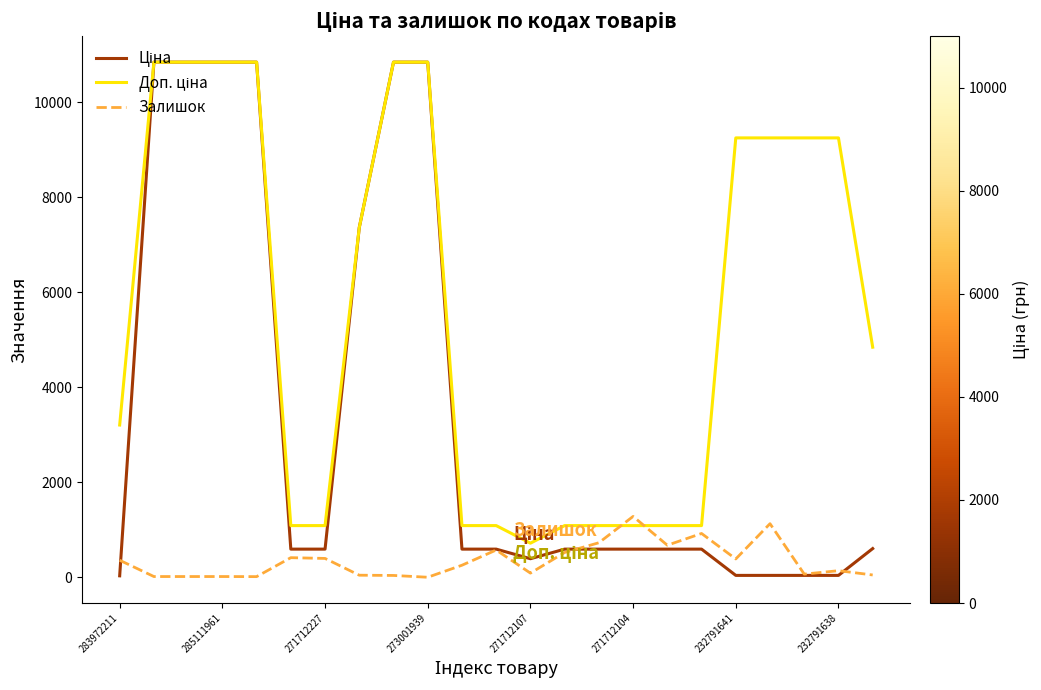

What is the greatest value displayed?

10840.1